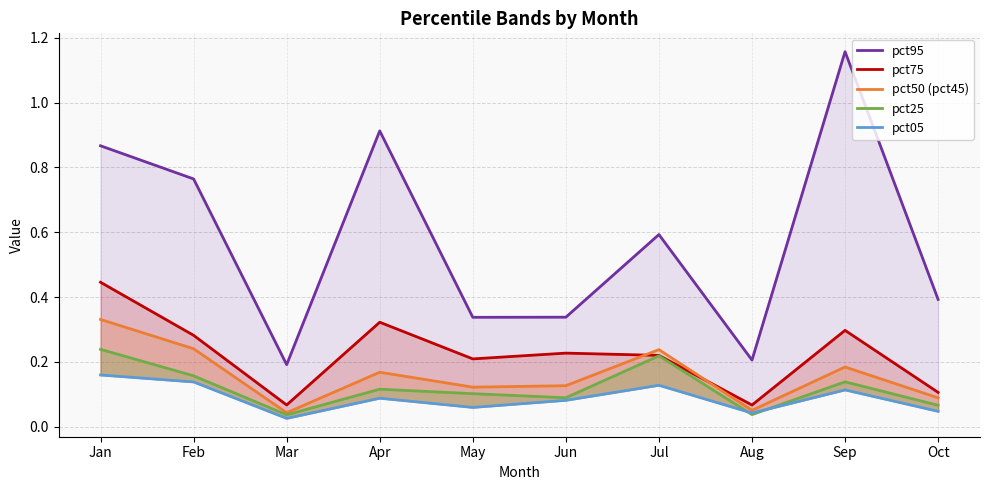

Which has a higher value, Mar or Jun?

Jun